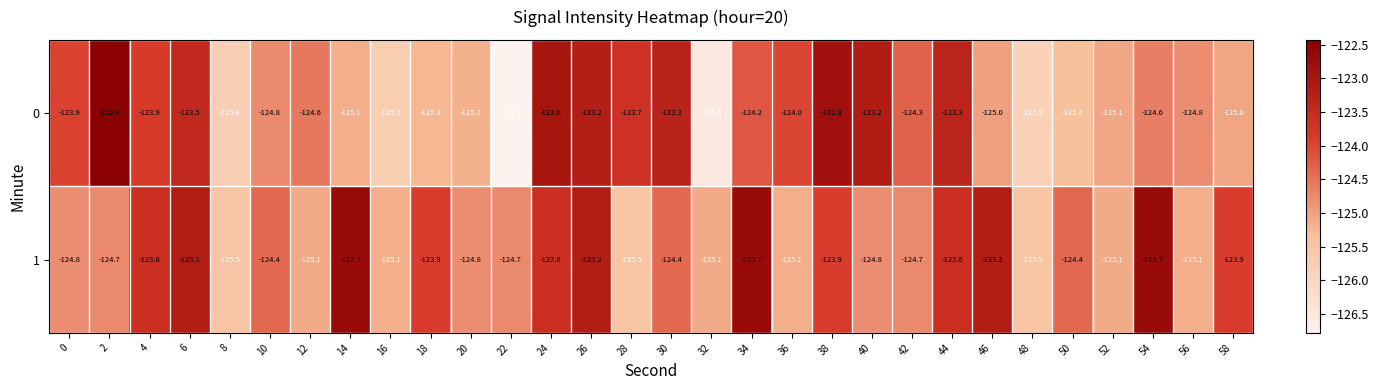

Which series changed the most between 32 and 52?

0